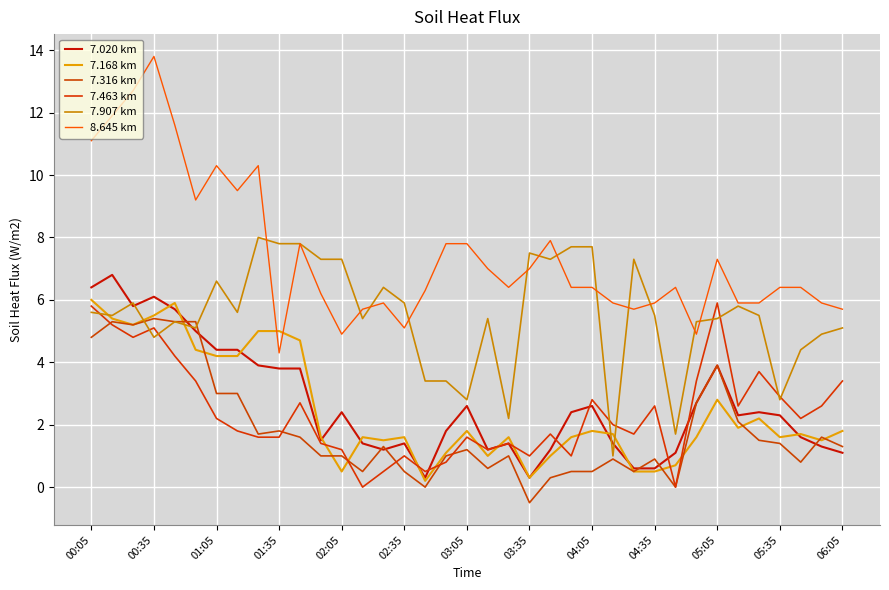

List the series in order of their peak value, lowest first.

7.316 km, 7.463 km, 7.168 km, 7.020 km, 7.907 km, 8.645 km